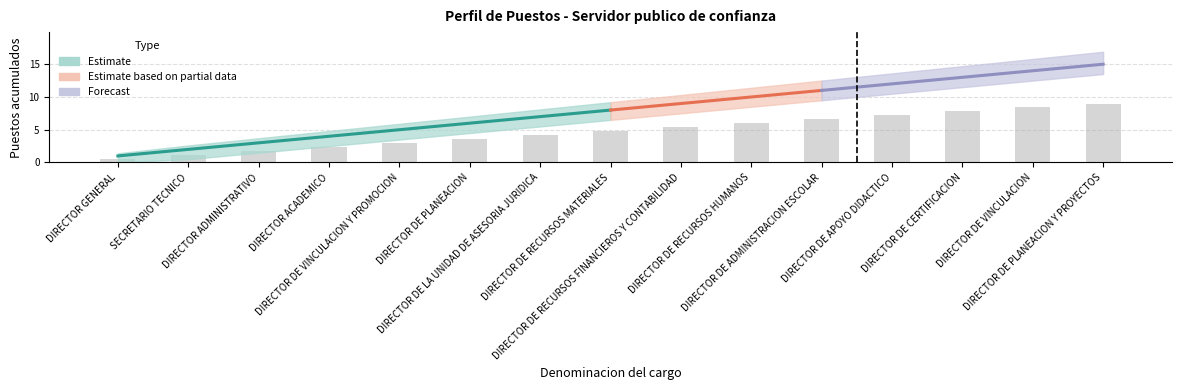

The value of Confianza acumulado at DIRECTOR ACADEMICO is 4.0. True or false?

True